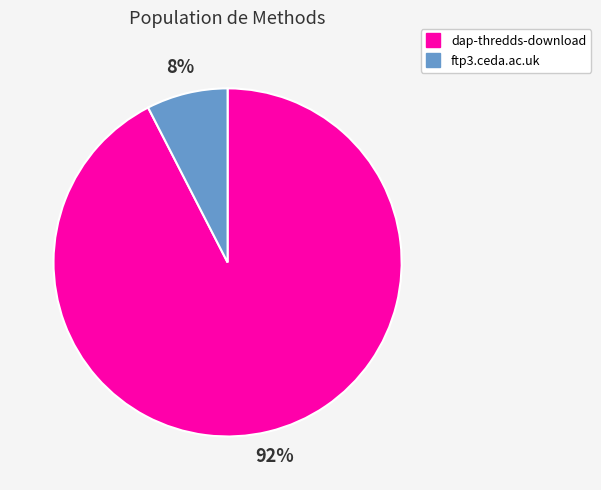

What is the majority slice?

dap-thredds-download